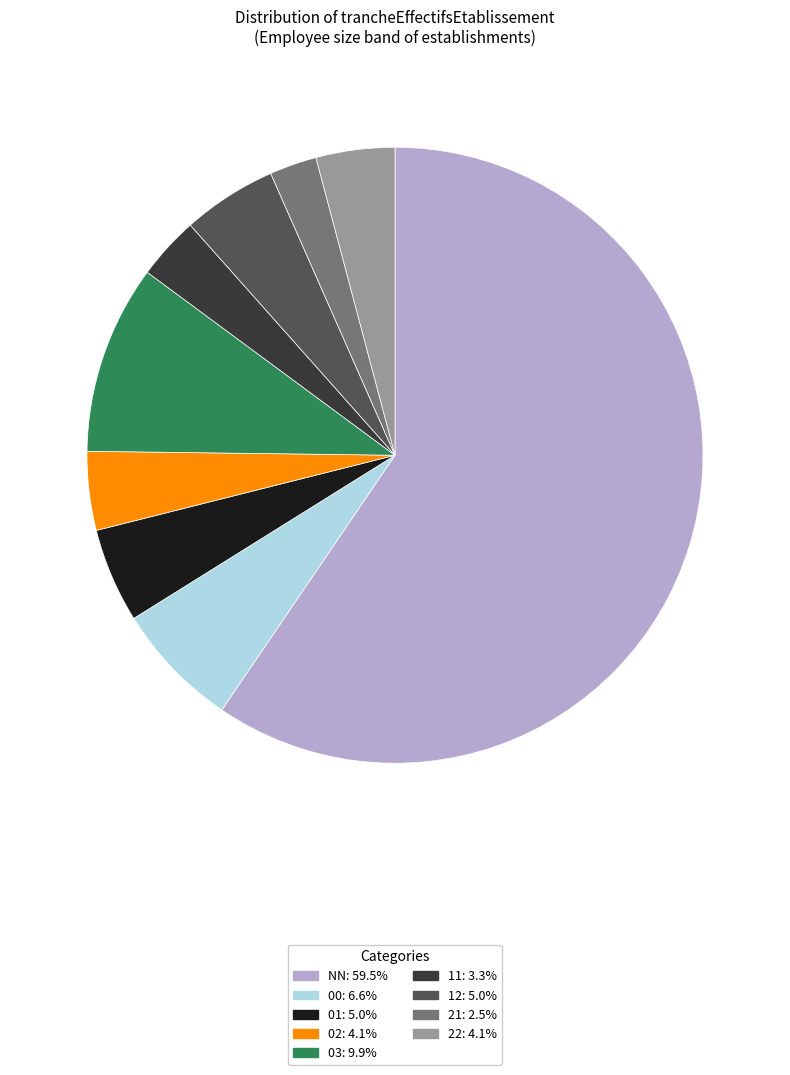

Combined, do 03 and 11 account for over 50%?

No